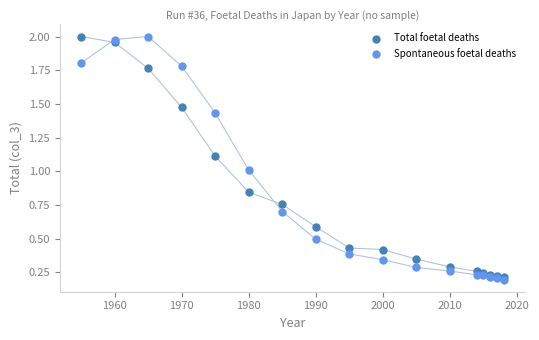

What are all the series names shown in the legend?

Total foetal deaths, Spontaneous foetal deaths